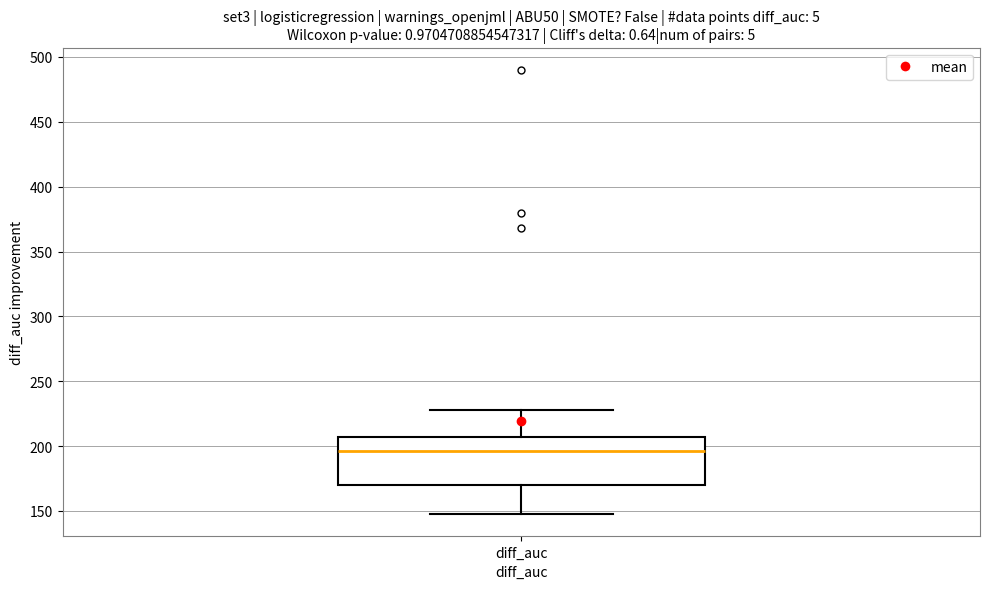

Read this box plot against the y-axis: the position of the median line, the range covered by the box, and the ends of both whiskers. The values are not printed on the chart, so give them approximately, as read against the axis.

median 195, box 170 to 205, whiskers 150 to 230